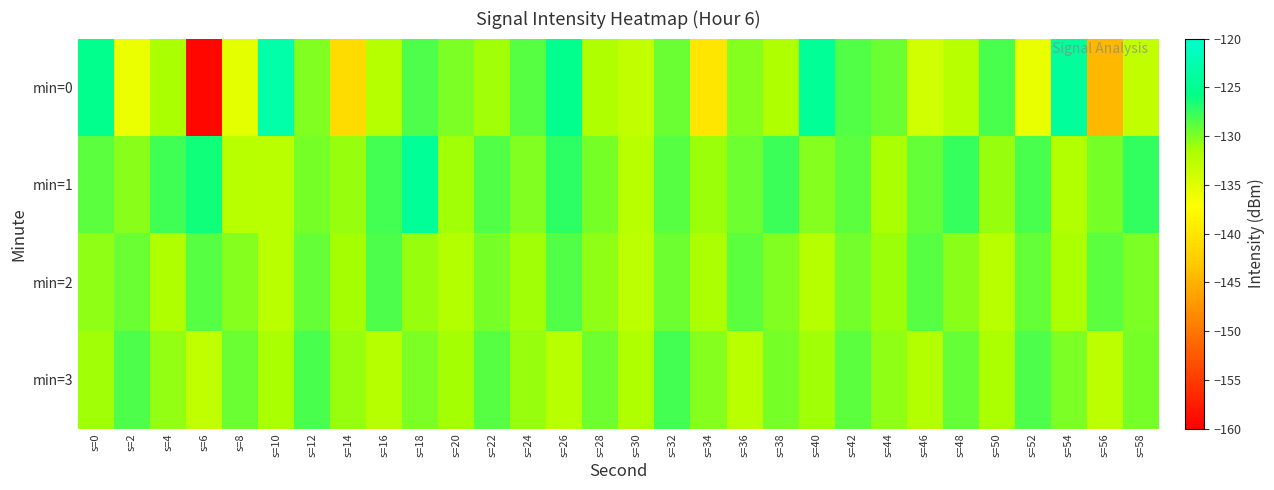

What is the difference between the highest and lowest values at s=28?

2.3